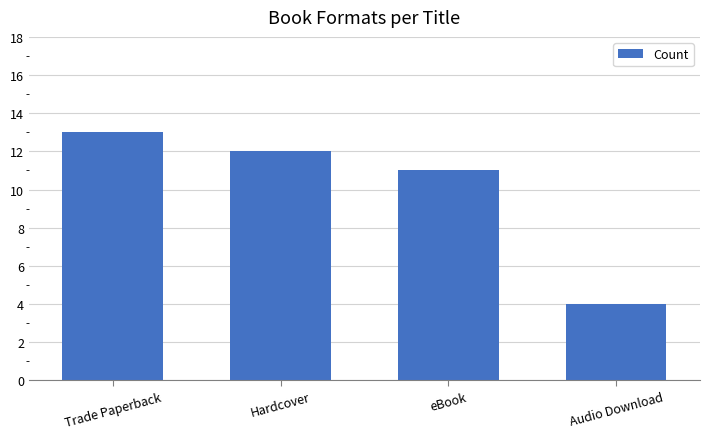

What is the change in value from Hardcover to eBook?

-1